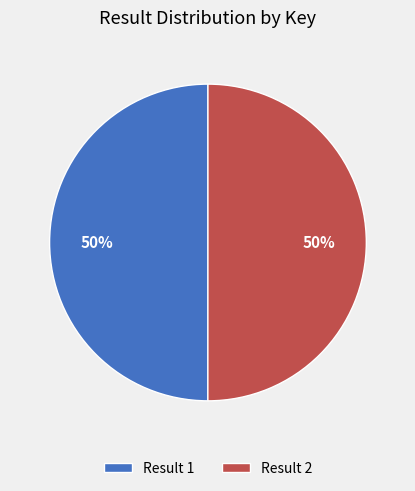

Approximately how many times larger is the value at Result 1 compared to Result 2?

1.0